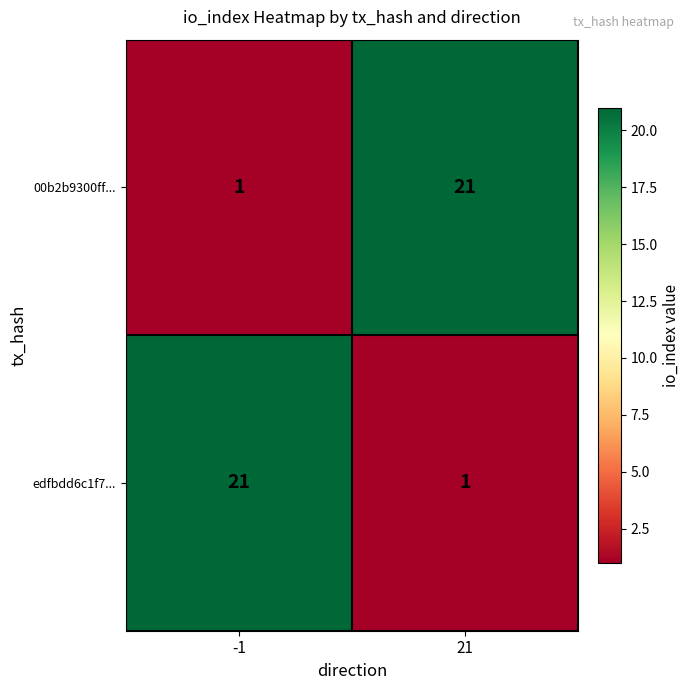

At which label does 00b2b9300ff... reach its peak?

21